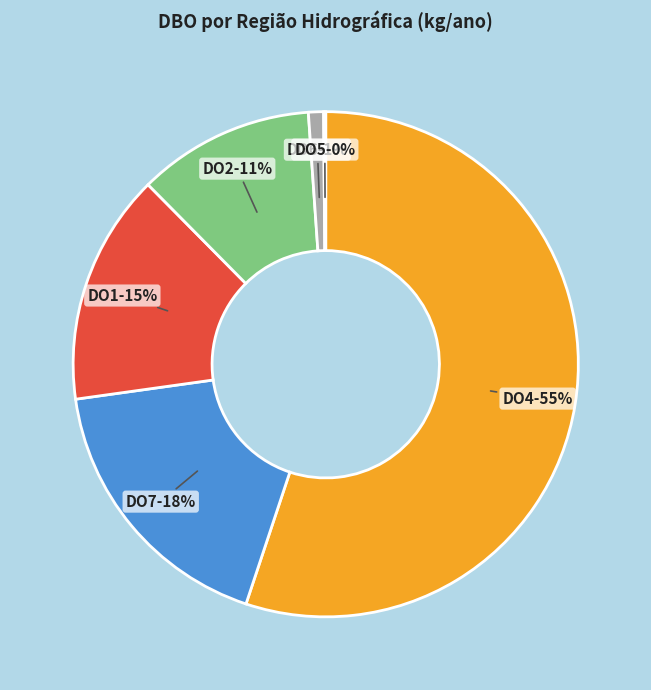

Which has a higher value, DO2 or DO4?

DO4